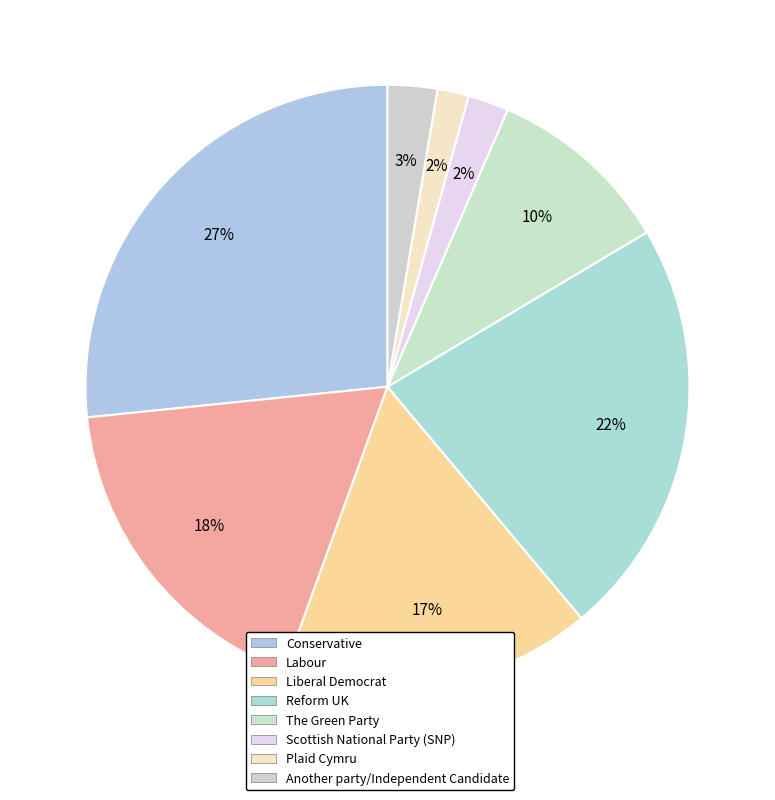

What is the smallest slice in the pie chart?

Plaid Cymru